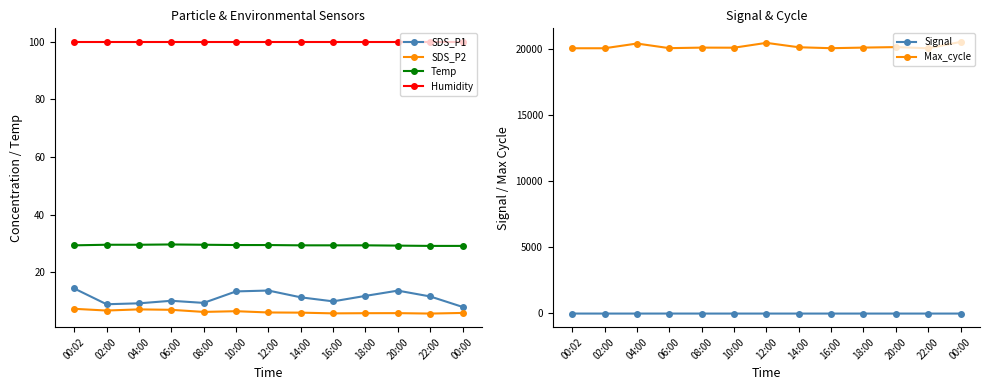

Reading left to right, list all the values displayed in this chart.

SDS_P1: 14.4	9.0	9.3	10.2	9.4	13.4	13.7	11.4	10.0	11.9	13.7	11.7	8.1
SDS_P2: 7.4	6.8	7.2	7.0	6.3	6.6	6.1	6.1	5.8	5.9	5.9	5.8	6.0
Temp: 29.4	29.6	29.6	29.7	29.6	29.5	29.5	29.4	29.4	29.4	29.3	29.2	29.2
Humidity: 99.9	99.9	99.9	99.9	99.9	99.9	99.9	99.9	99.9	99.9	99.9	99.9	99.9
Signal: -66.0	-67.0	-67.0	-66.0	-67.0	-67.0	-67.0	-67.0	-67.0	-67.0	-67.0	-67.0	-67.0
Max_cycle: 20025.0	20025.0	20382.0	20033.0	20073.0	20067.0	20433.0	20101.0	20029.0	20075.0	20113.0	20022.0	20505.0